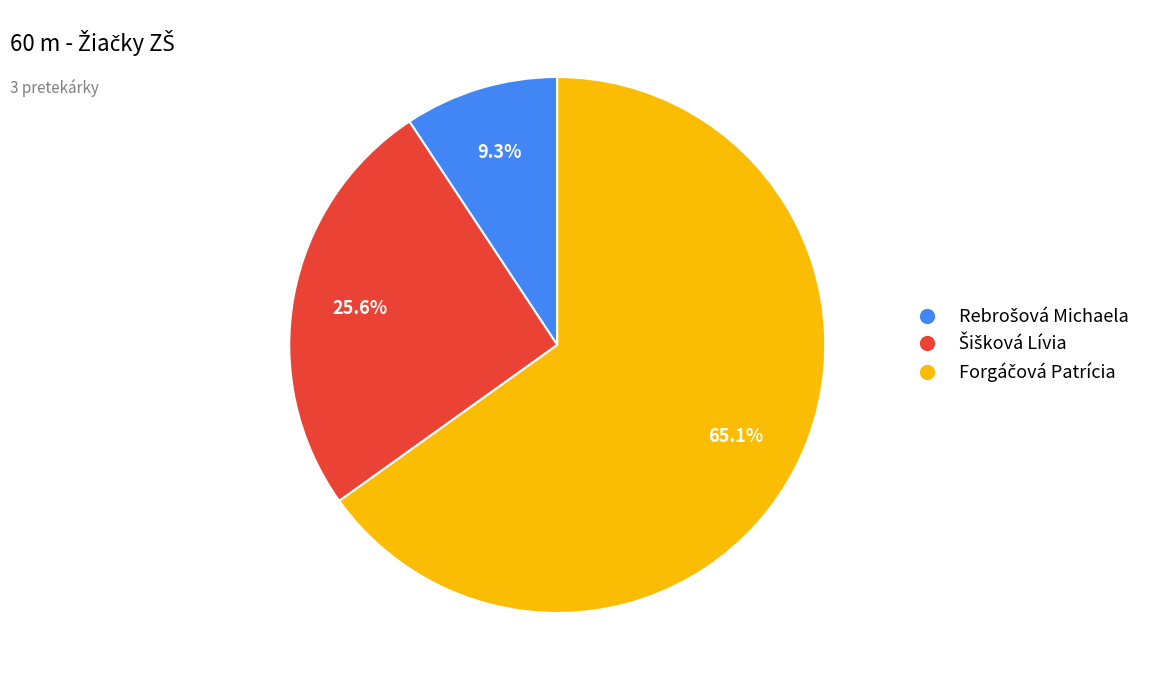

Is there any slice that represents more than half of the pie?

Yes